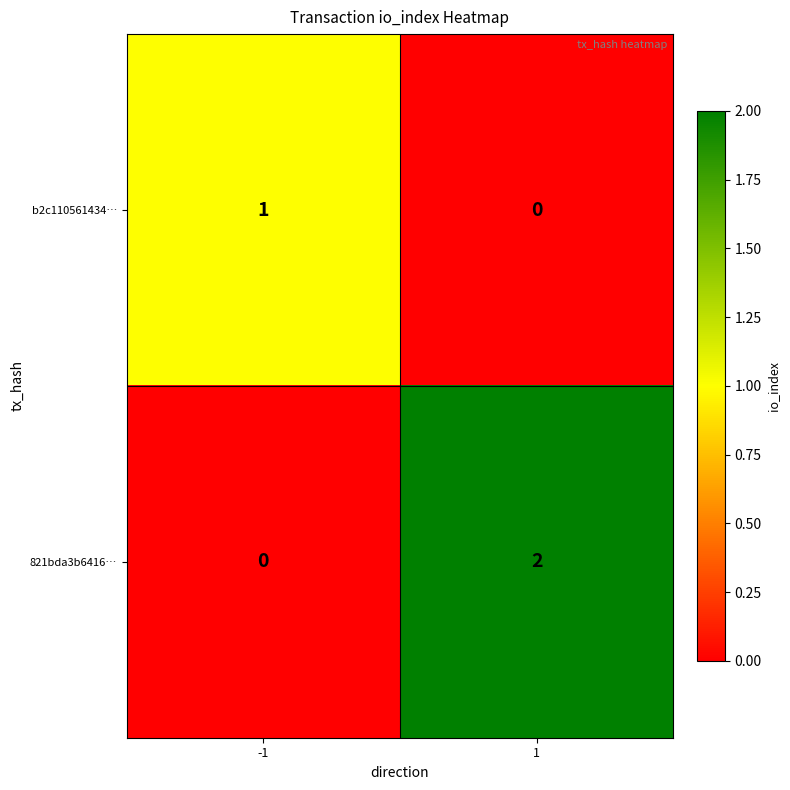

The b2c110561434… series shows 1 at -1. True or false?

True